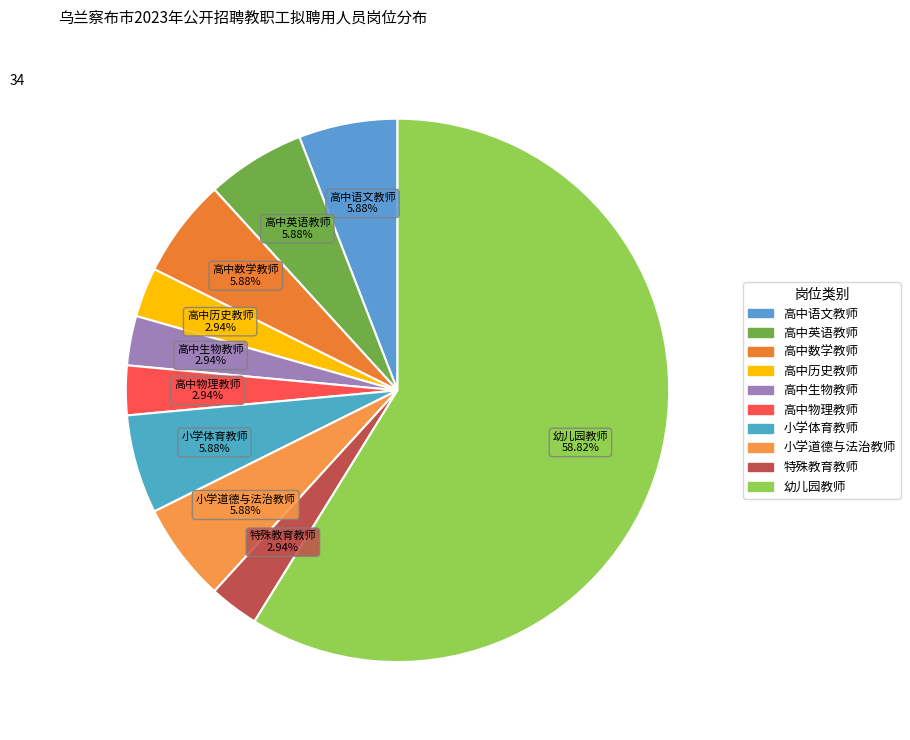

To the nearest percent, what is the combined percentage of 高中英语教师 and 高中历史教师?

9%